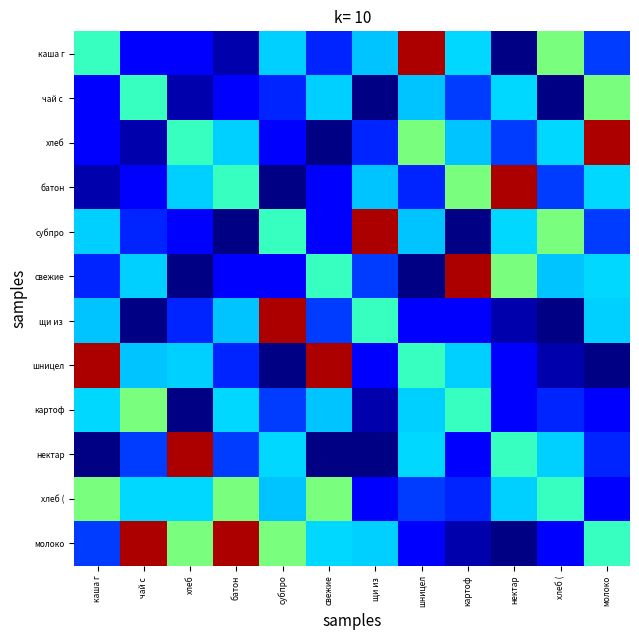

What is the smallest value displayed?

92